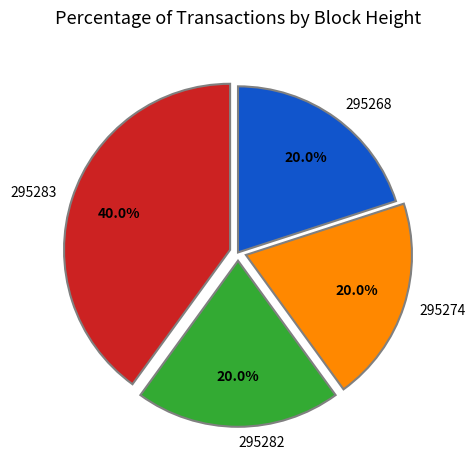

To the nearest percent, what is the combined percentage of 295268 and 295282?

40%